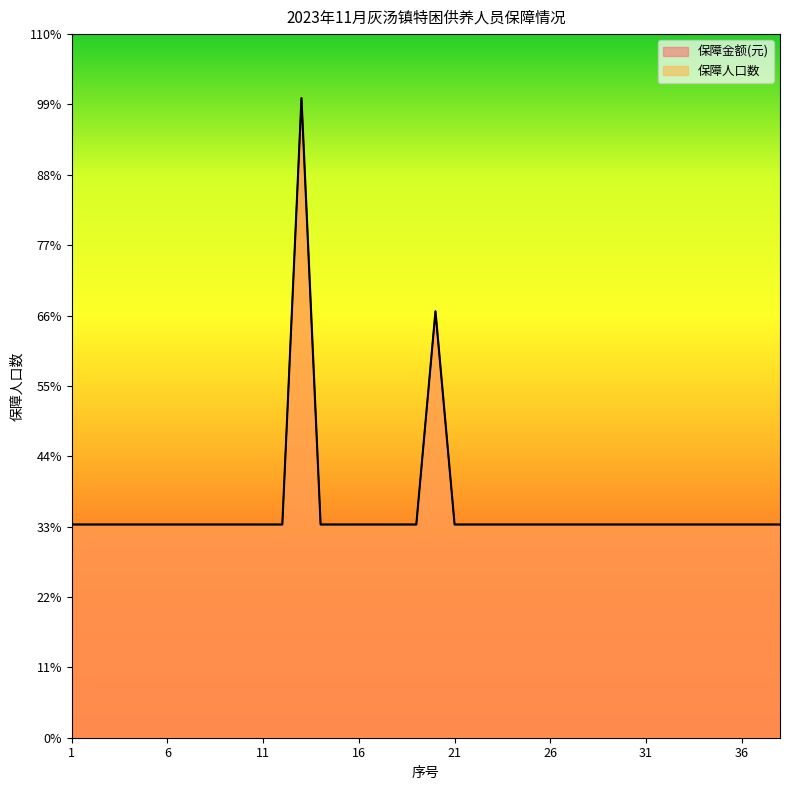

Which category has the lowest value across all series?

1